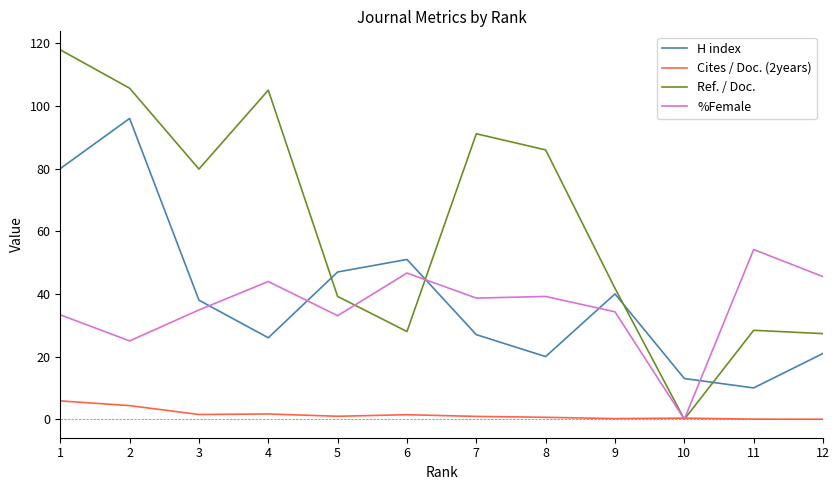

Which series changed the most between 3 and 5?

Ref. / Doc.